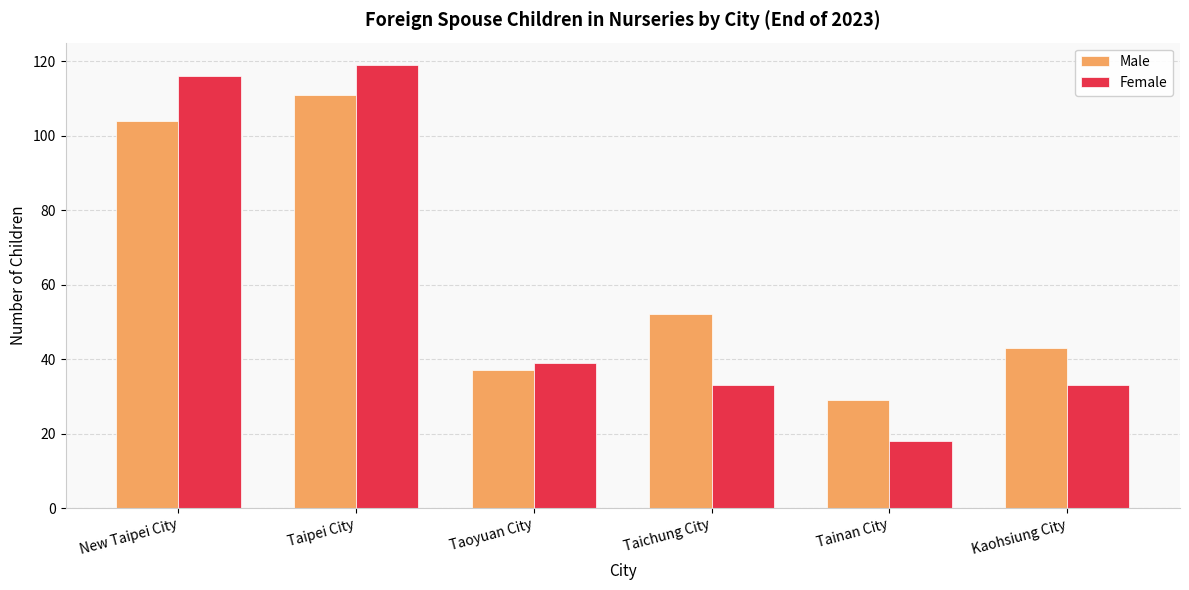

Which series has the largest total across all categories?

Male